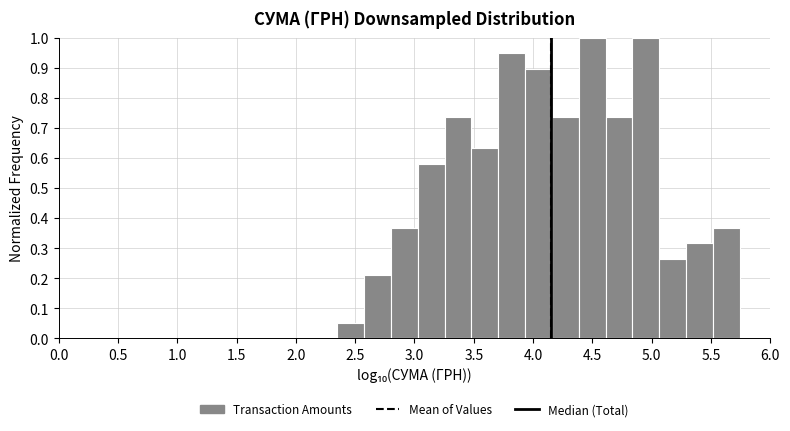

Reading left to right, transcribe this chart: for each bar, give the range it covers on the x-axis and its height. Neither the bar edges nor the heights are printed on the chart, so give them approximately, as read against the axes.

2.35 to 2.55: 0.05
2.55 to 2.80: 0.21
2.80 to 3.05: 0.37
3.05 to 3.25: 0.58
3.25 to 3.50: 0.74
3.50 to 3.70: 0.63
3.70 to 3.95: 0.95
3.95 to 4.15: 0.89
4.15 to 4.40: 0.74
4.40 to 4.60: 1.00
4.60 to 4.85: 0.74
4.85 to 5.05: 1.00
5.05 to 5.30: 0.26
5.30 to 5.50: 0.32
5.50 to 5.75: 0.37